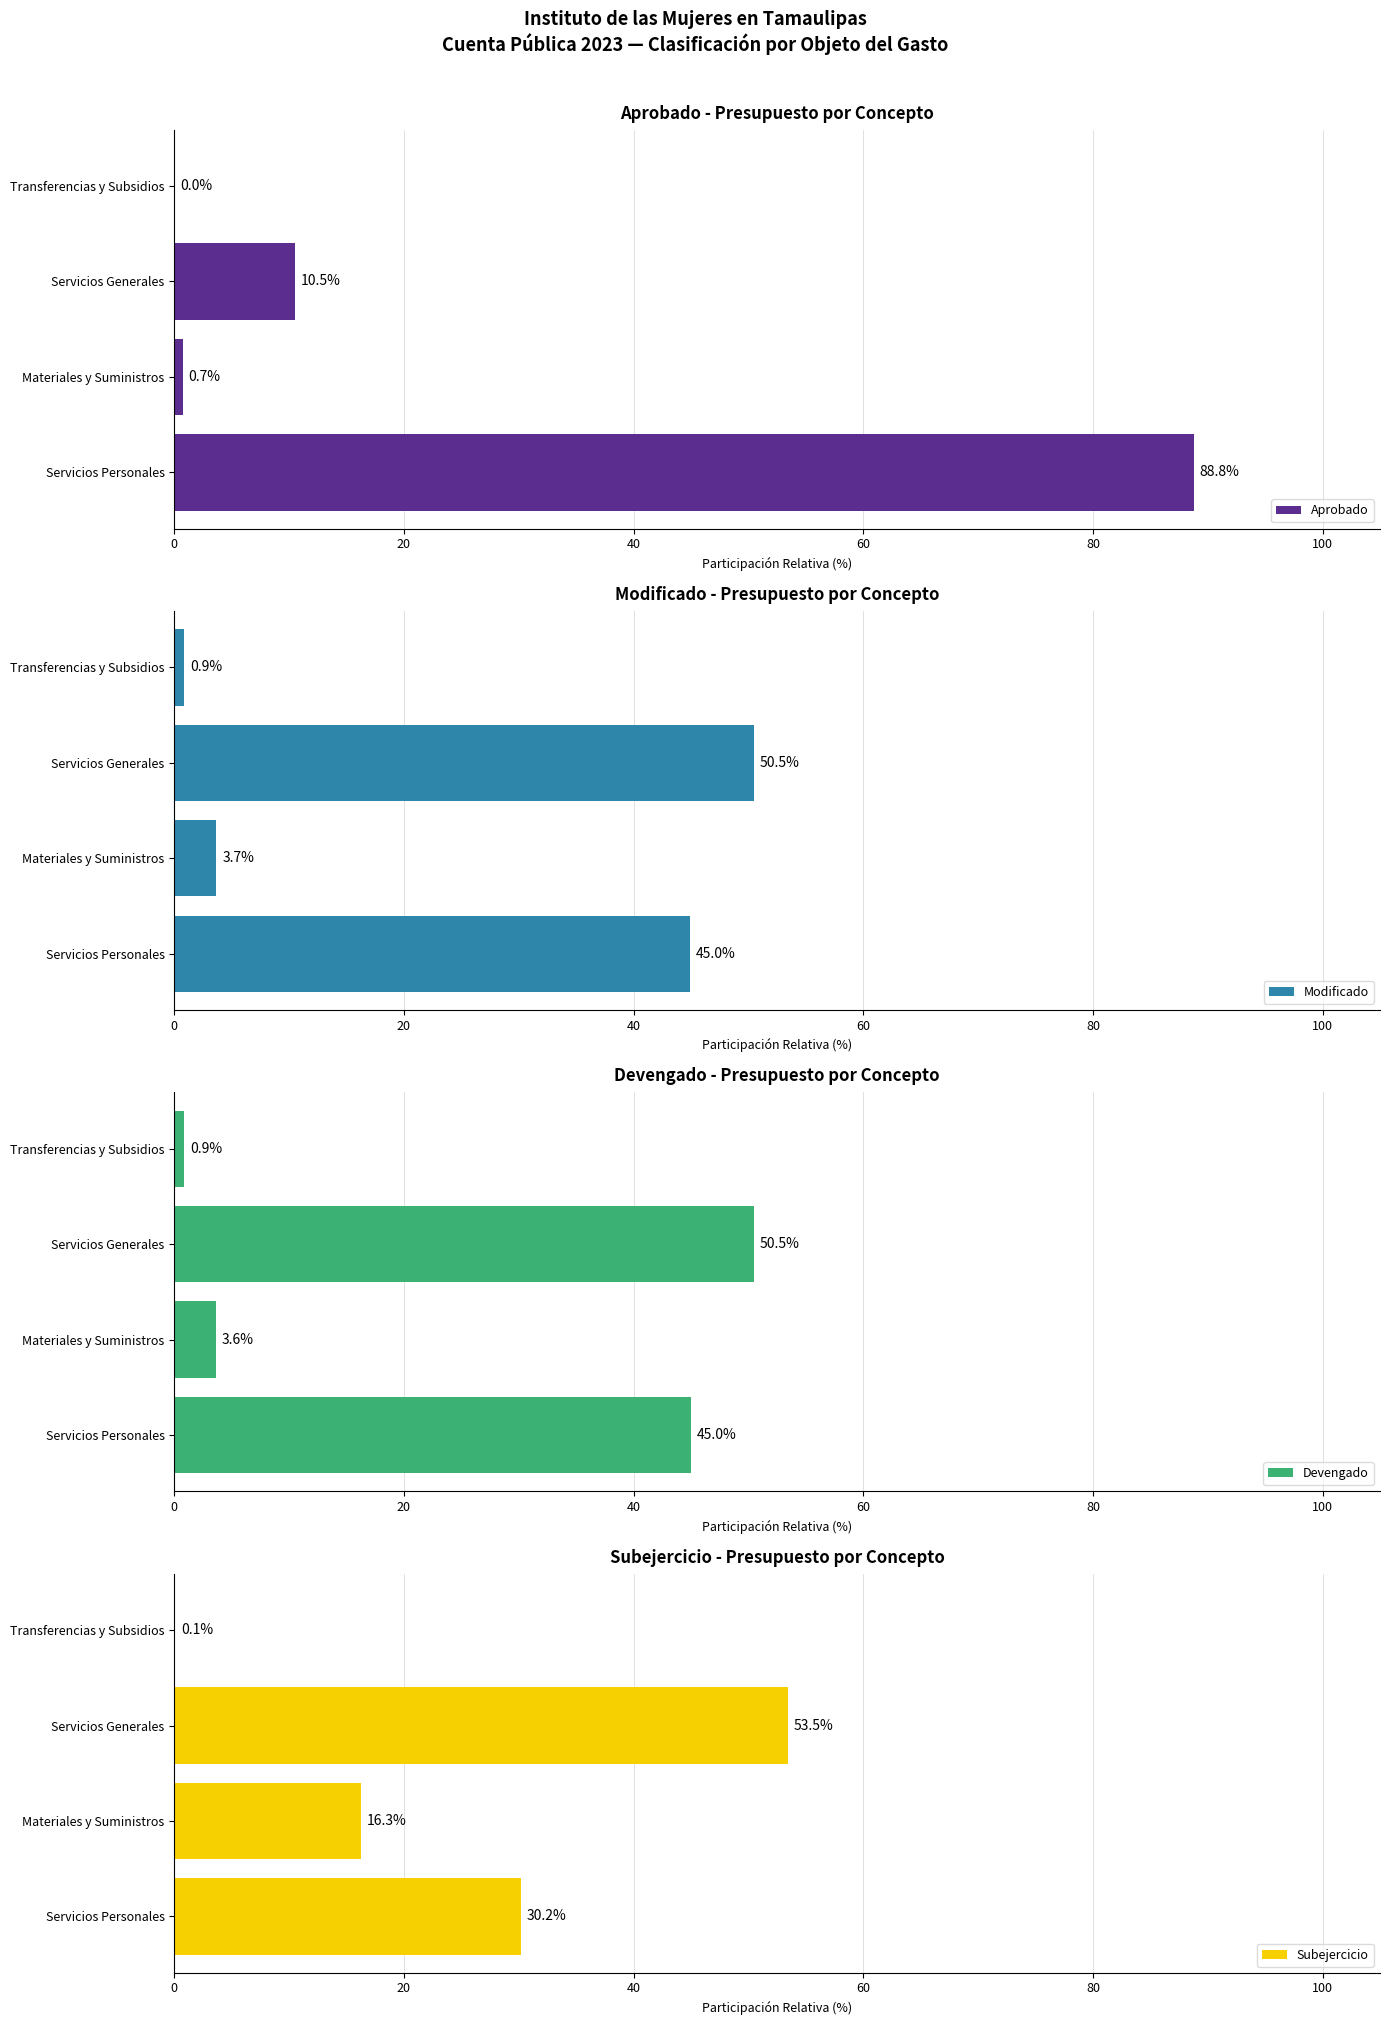

How many bars are there in total?

16